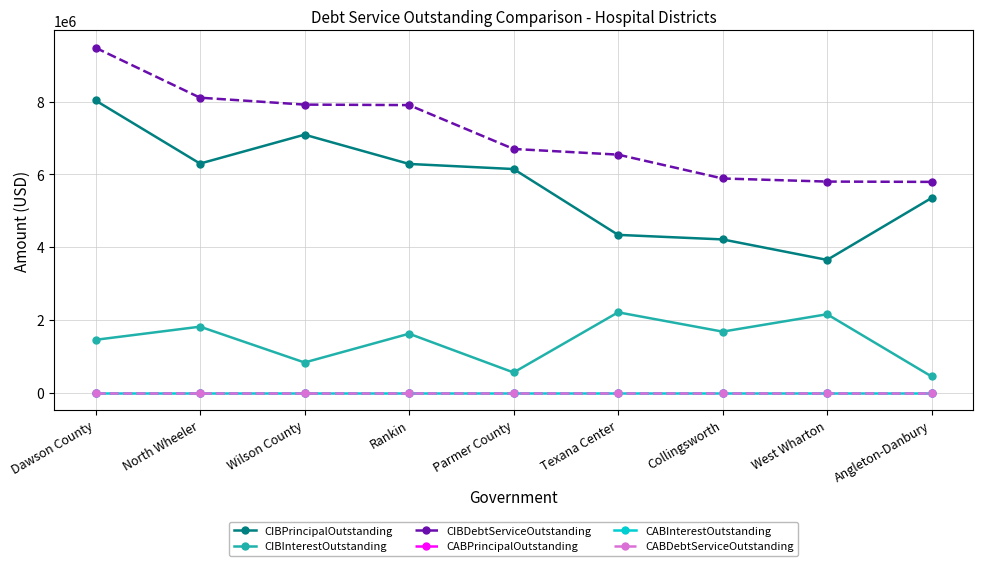

Is the value of CABPrincipalOutstanding at West Wharton greater than the value of CIBDebtServiceOutstanding at Rankin?

No